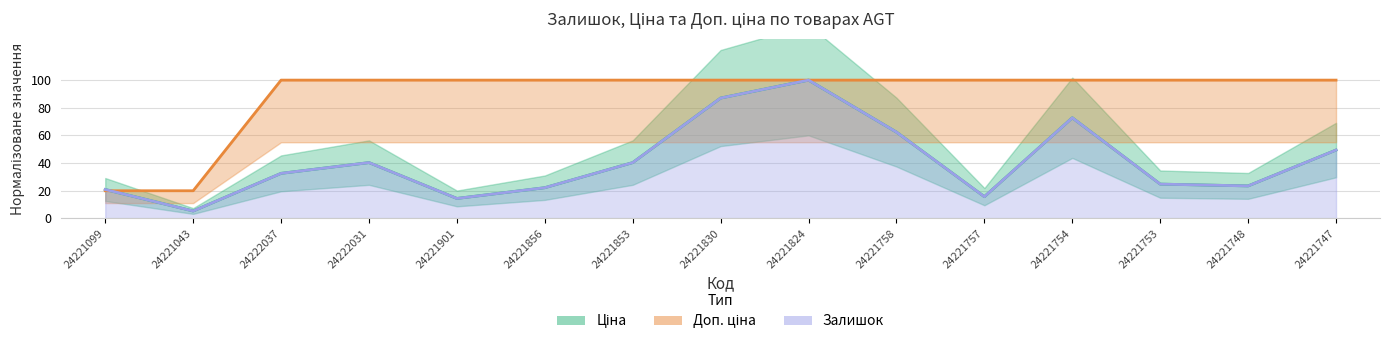

Where do Залишок and Ціна first cross each other?

24221099 and 24221043